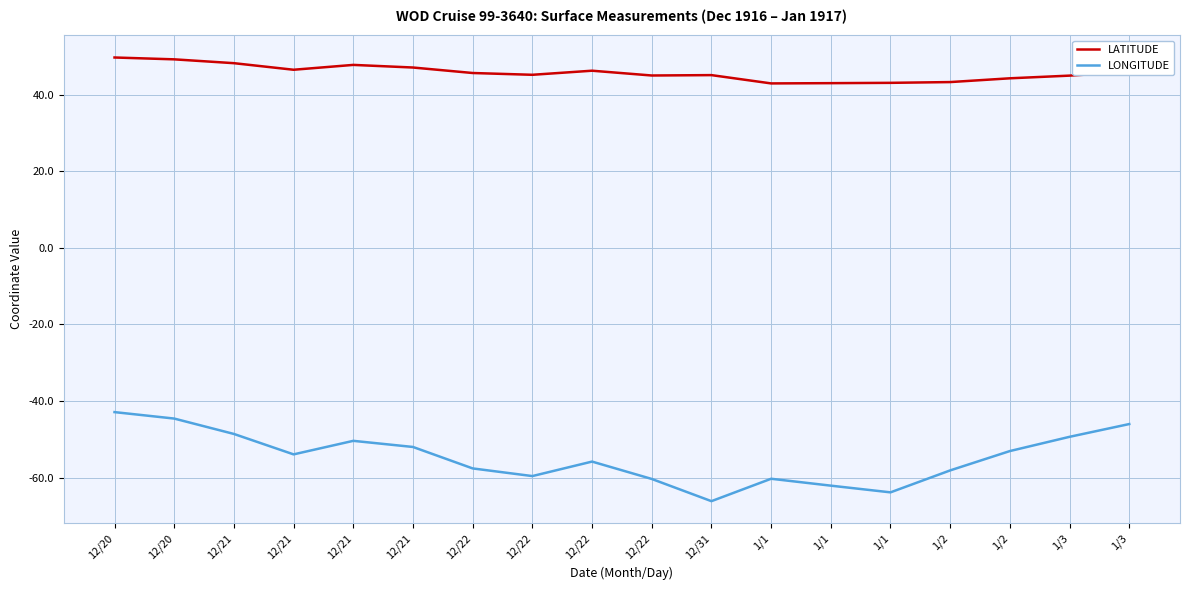

Does the chart have visible grid lines?

Yes